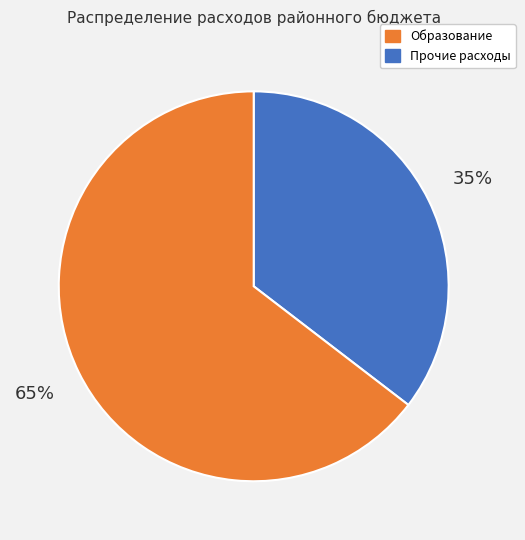

Count the number of slices in the pie.

2